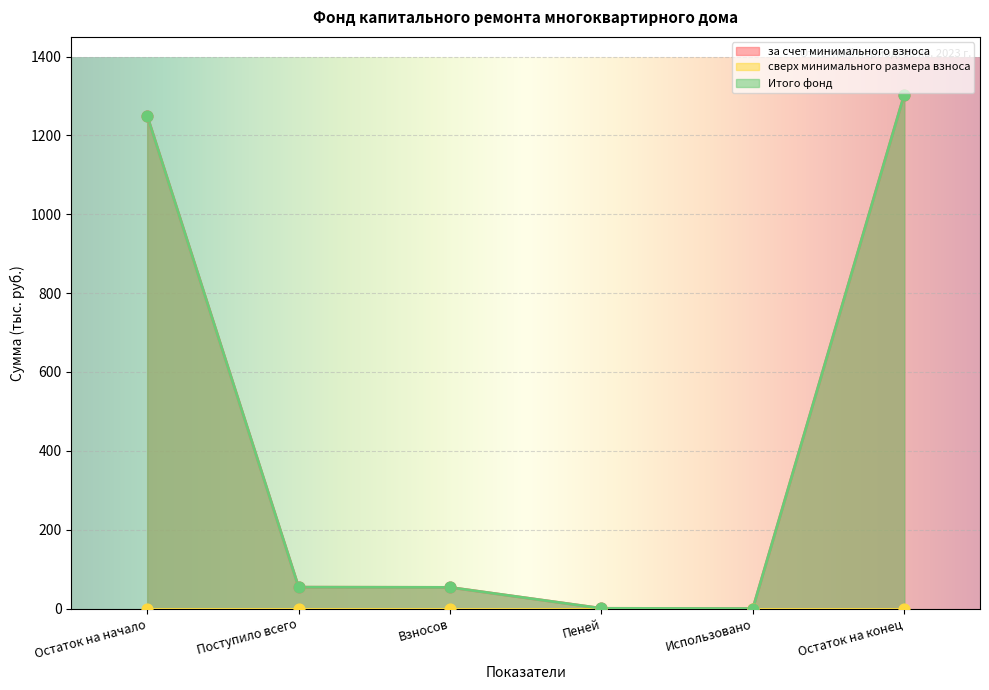

Which series contains the lowest Y value?

за счет минимального взноса